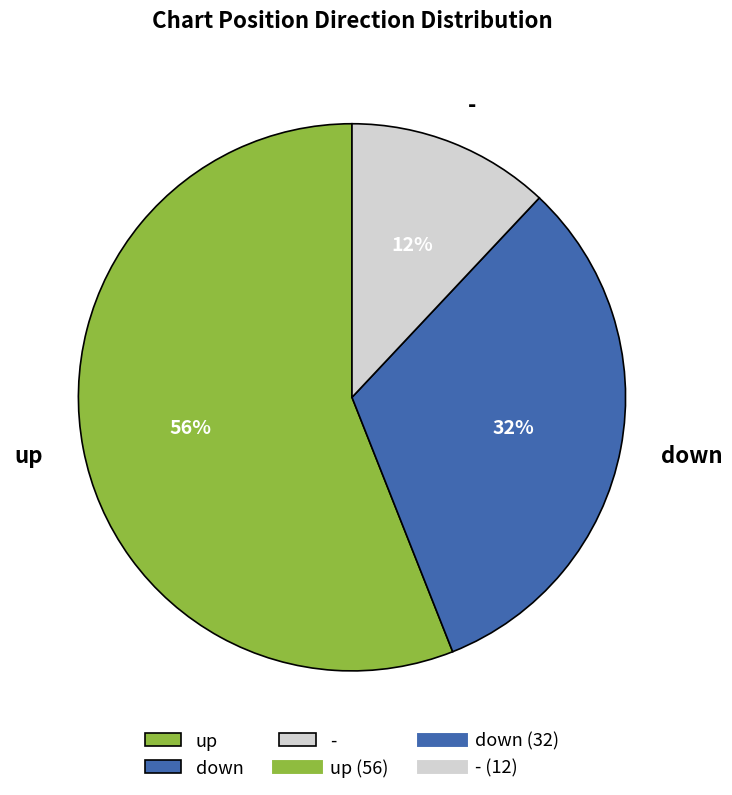

How many segments does this pie chart have?

3